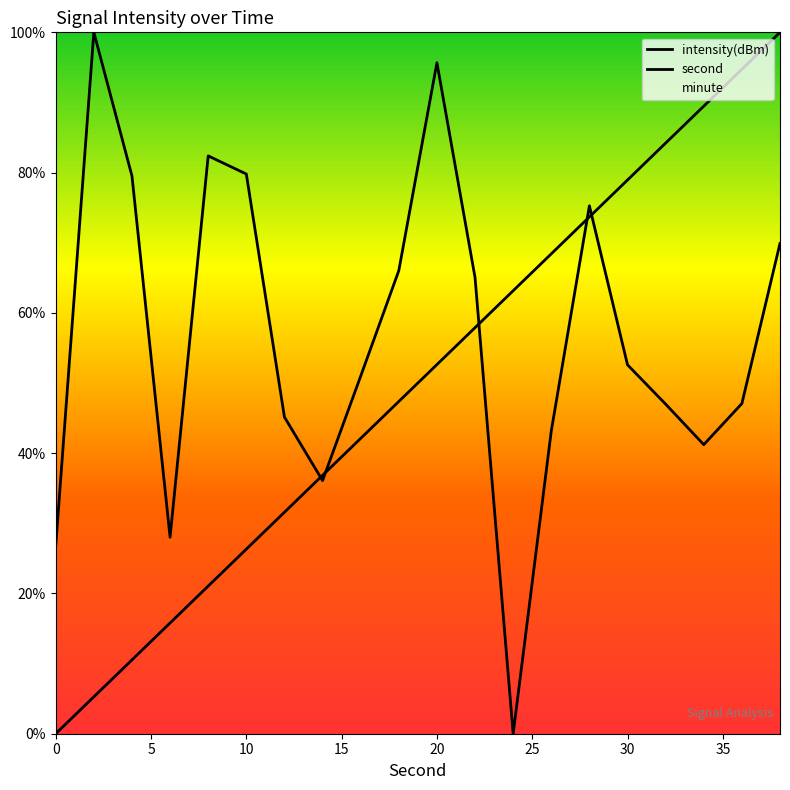

Reading left to right, transcribe all the data shown in this chart.

intensity(dBm): 26.7	100.0	79.5	28.0	82.4	79.8	45.1	36.1	51.0	66.0	95.7	65.0	0.0	43.2	75.3	52.6	47.0	41.2	47.1	69.9
second: 0.0	5.3	10.5	15.8	21.1	26.3	31.6	36.8	42.1	47.4	52.6	57.9	63.2	68.4	73.7	78.9	84.2	89.5	94.7	100.0